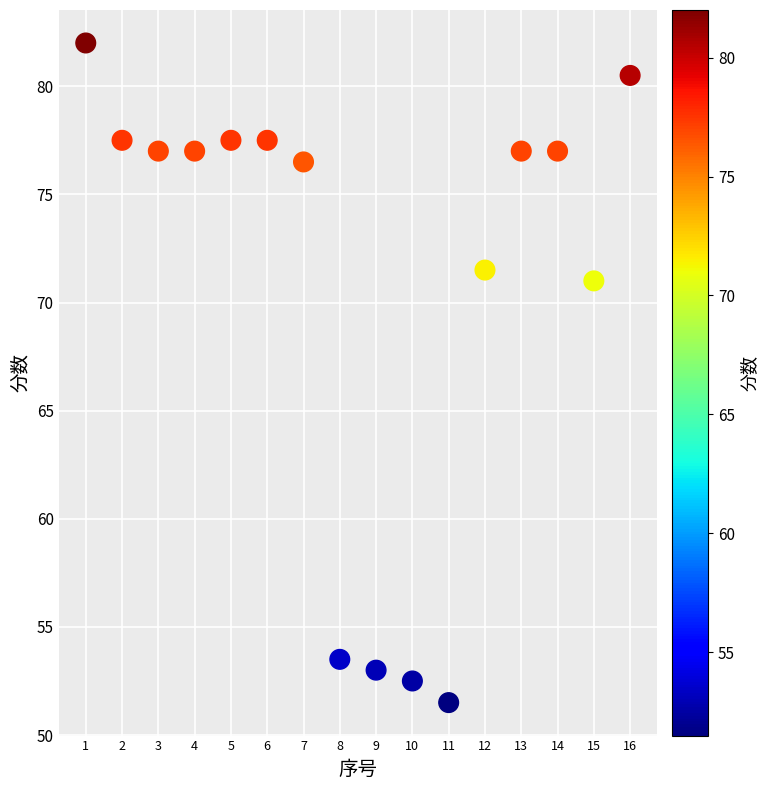

What Y value in the scatter plot is closest to 66?

71.0